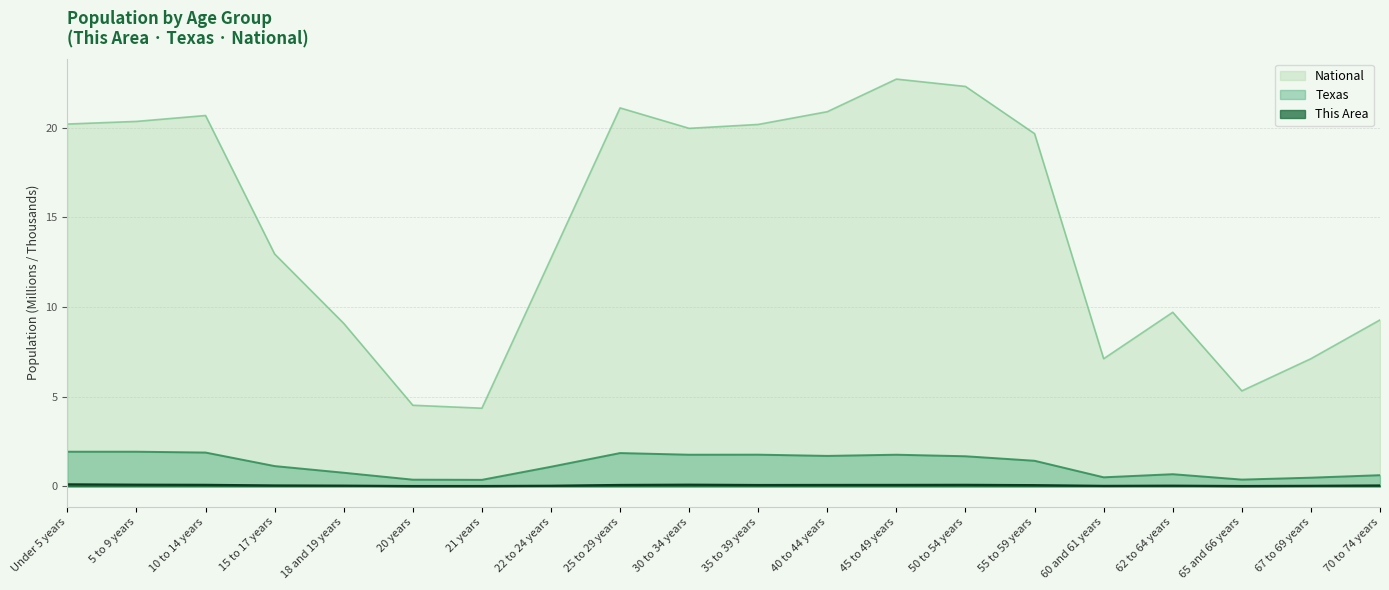

At how many categories does at least one series exceed 0?

20